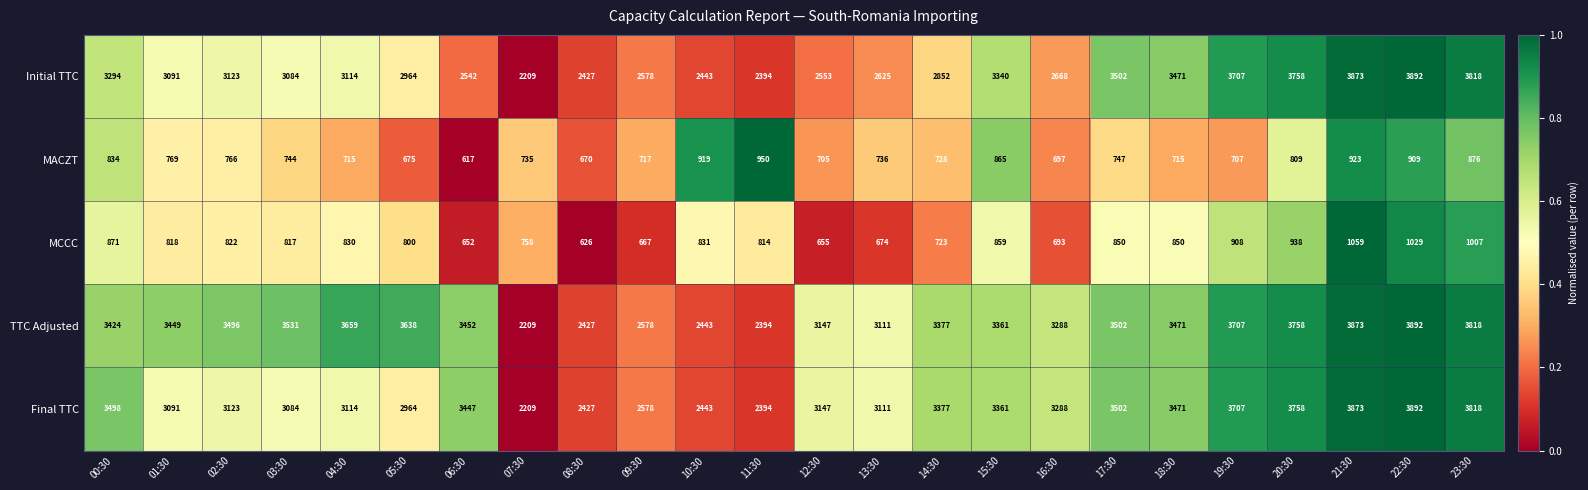

Is it true that Final TTC equals 3147 at 12:30?

True